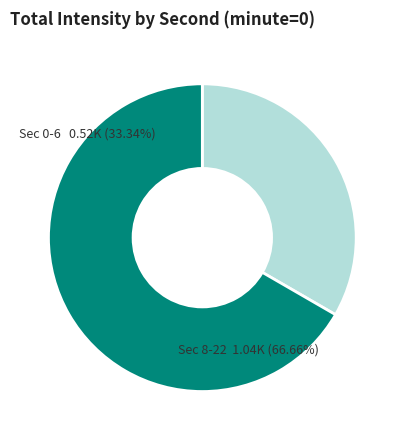

Is it true that 20 is 18% of the pie?

False